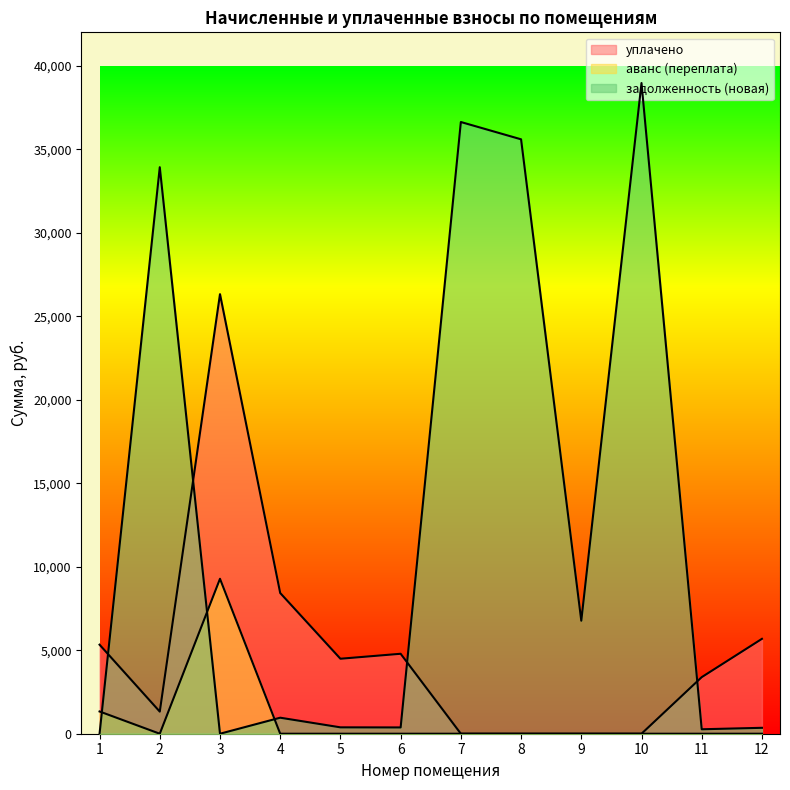

Which series has the largest total across all categories?

задолженность (новая)